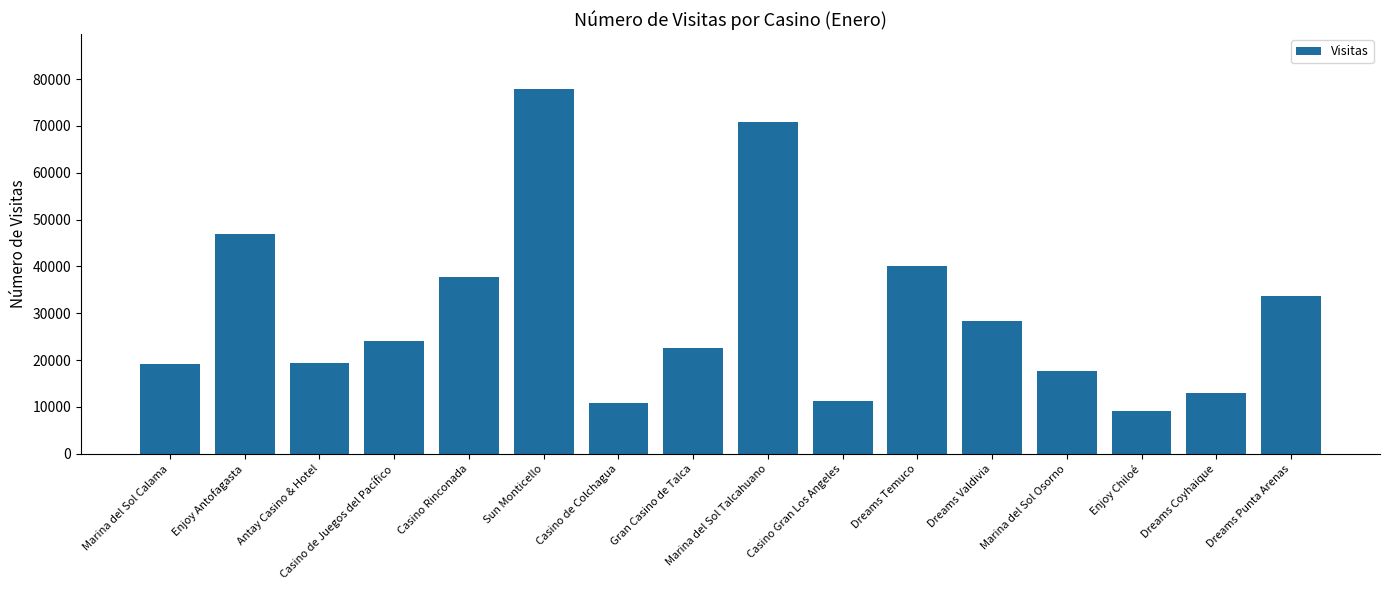

What is the maximum value shown in the chart?

77887